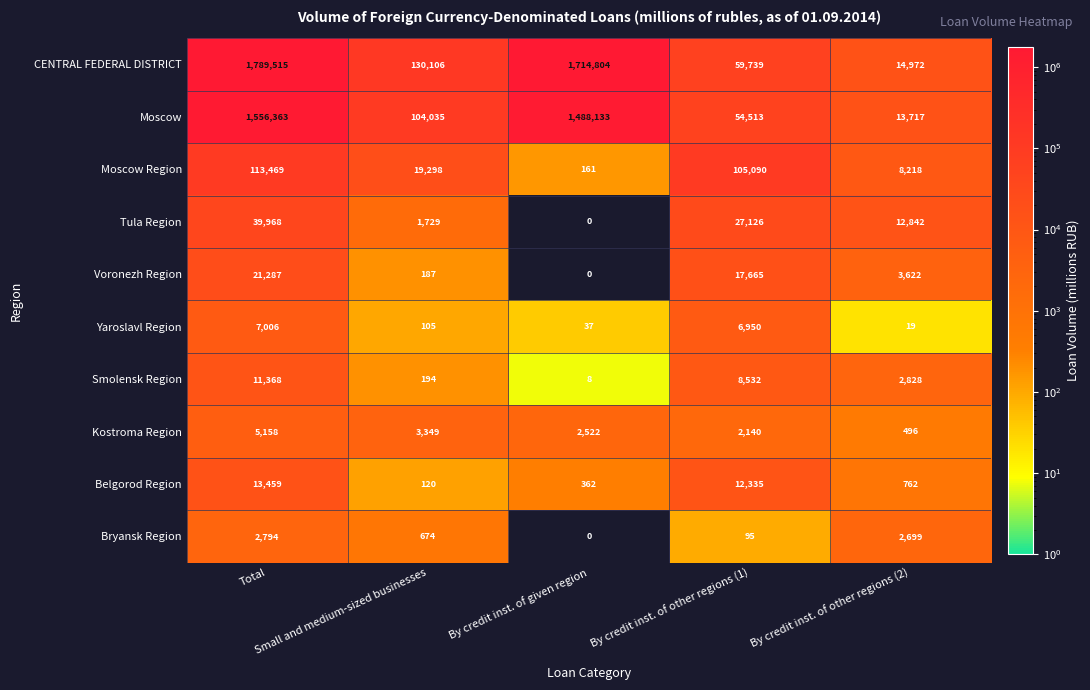

What is the average value of the Moscow Region series?

49247